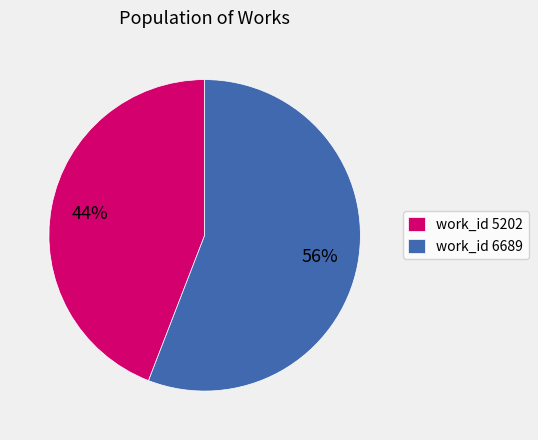

Rank the categories by value from lowest to highest.

work_id 5202, work_id 6689